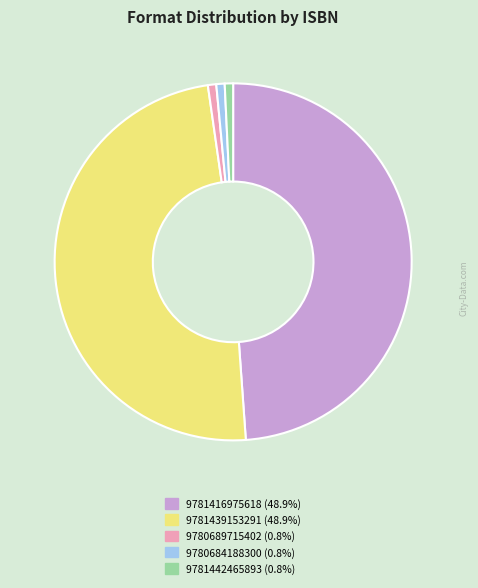

Do 9781439153291 and 9780689715402 together represent more than half of the pie?

No